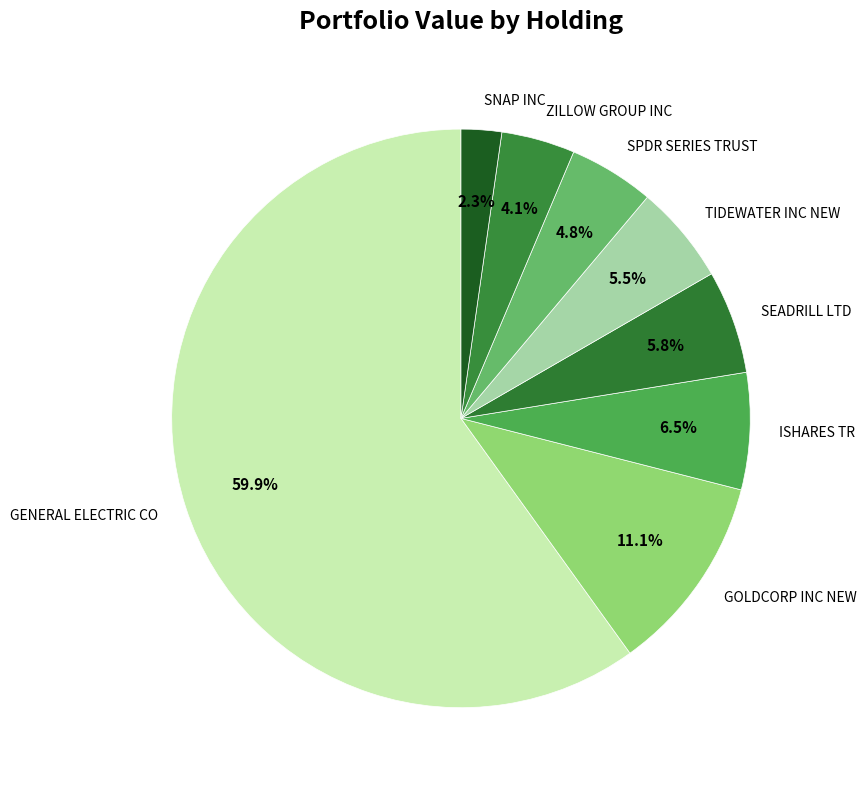

Which slice is the smallest?

SNAP INC